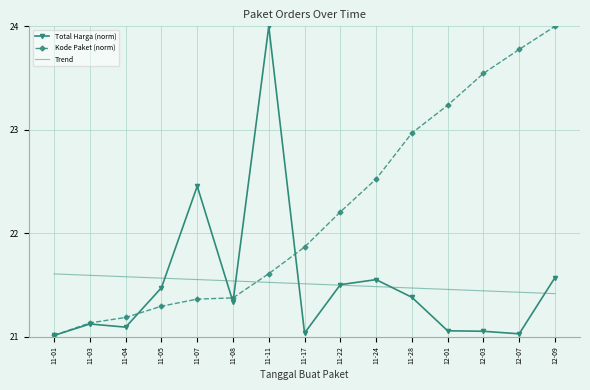

Count the number of categories in the chart.

15